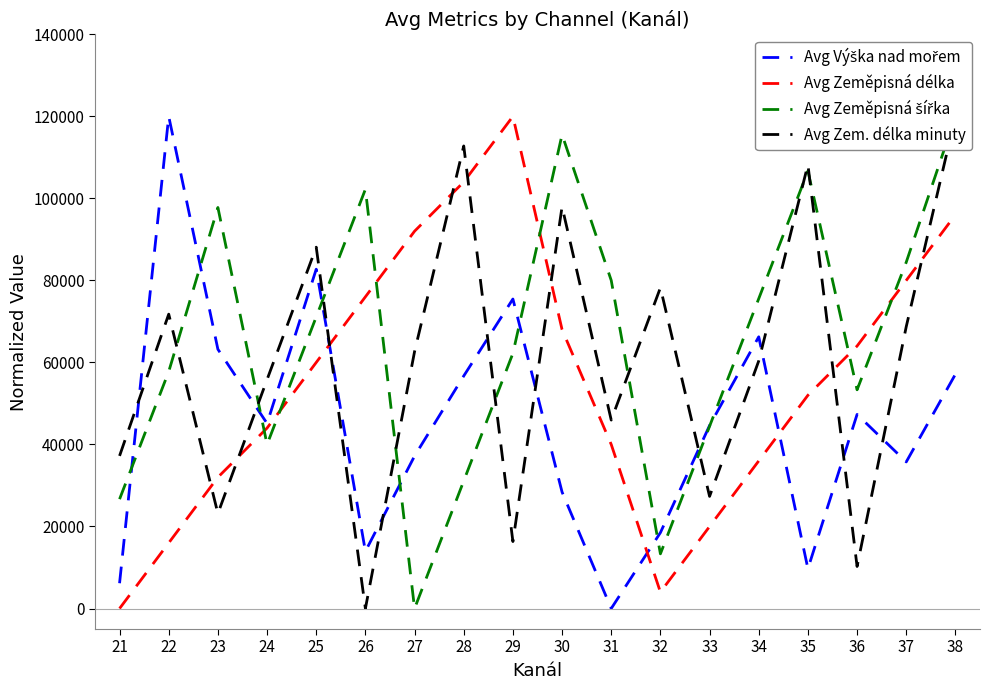

True or false: Avg Zeměpisná délka has a value of 104000.0 at 28.

True